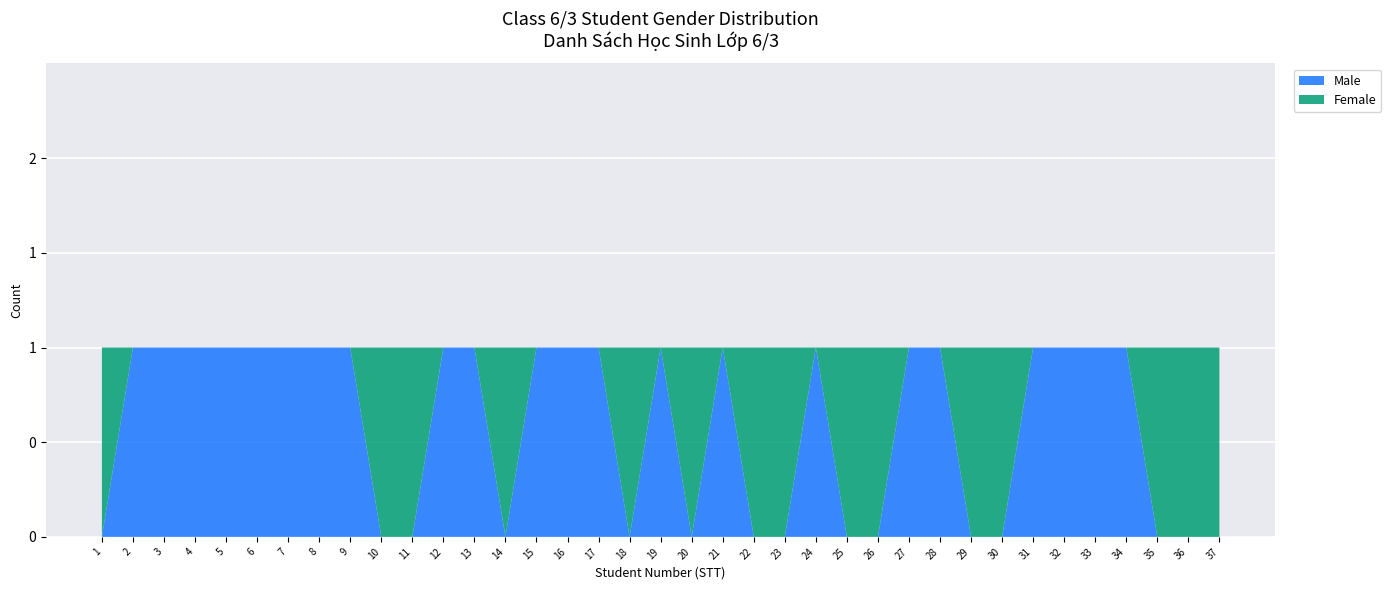

Reading right to left, list all the values displayed in this chart.

Male: 0	0	0	1	1	1	1	0	0	1	1	0	0	1	0	0	1	0	1	0	1	1	1	0	1	1	0	0	1	1	1	1	1	1	1	1	0
Female: 1	1	1	0	0	0	0	1	1	0	0	1	1	0	1	1	0	1	0	1	0	0	0	1	0	0	1	1	0	0	0	0	0	0	0	0	1